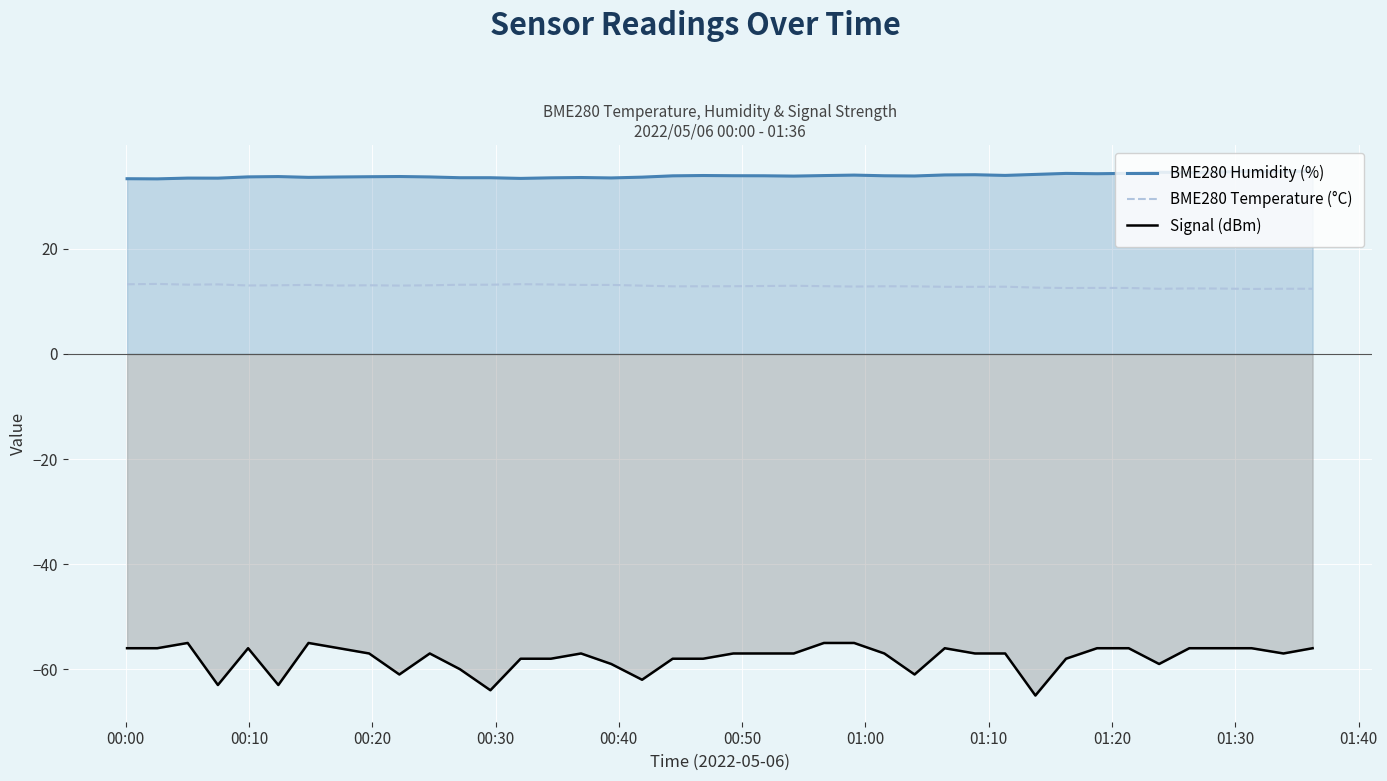

Which series has the largest range (max minus min)?

Signal (dBm)